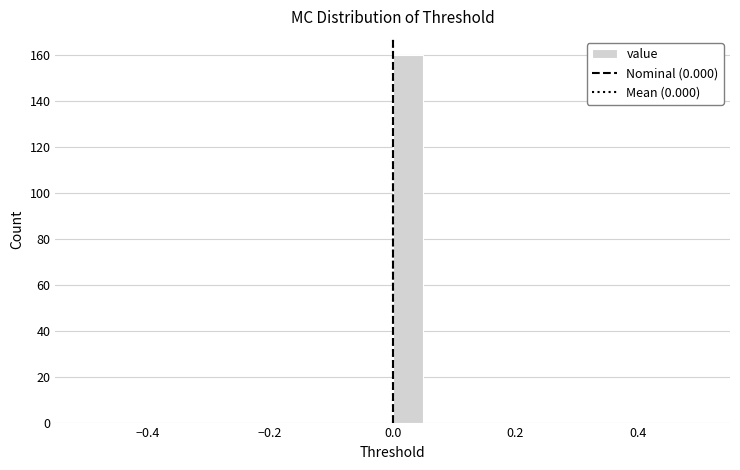

Read against the x-axis, roughly where is the centre of the tallest bar?

0.02